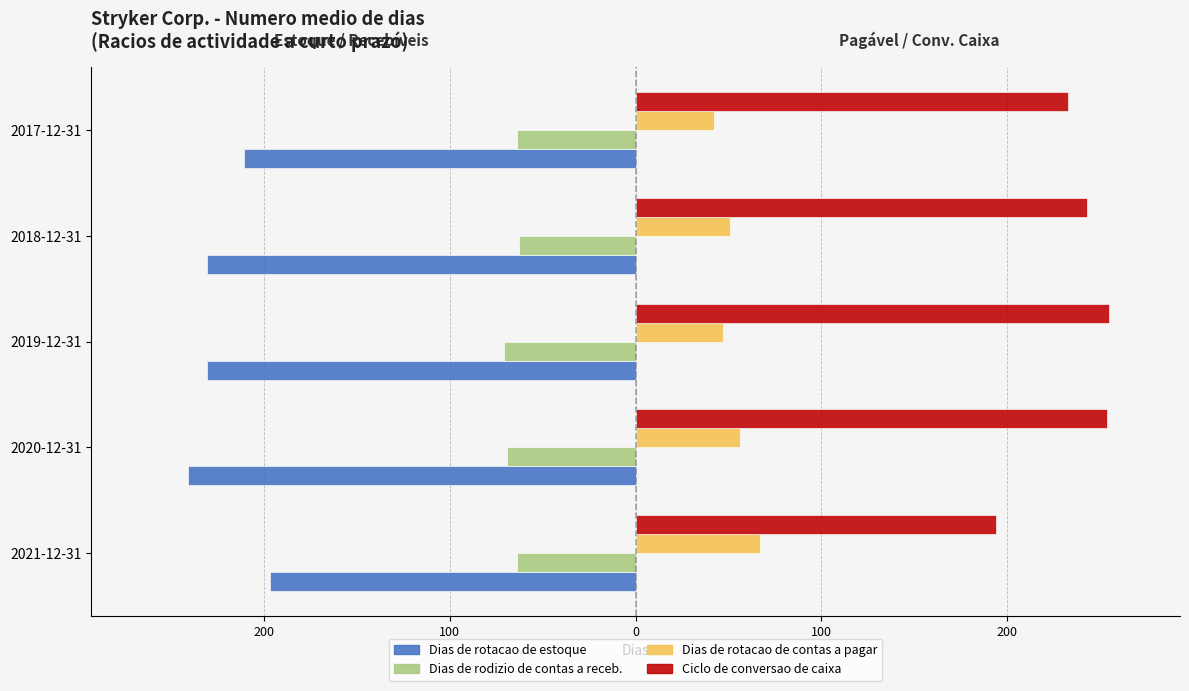

What are all the series names shown in the legend?

Dias de rotacao de estoque, Dias de rodizio de contas a receb., Dias de rotacao de contas a pagar, Ciclo de conversao de caixa